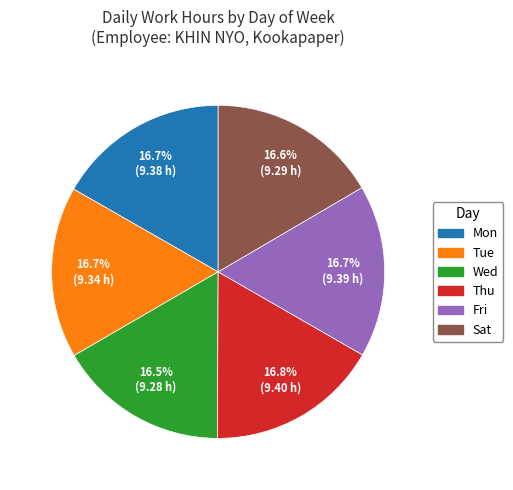

Is there any slice that represents more than half of the pie?

No